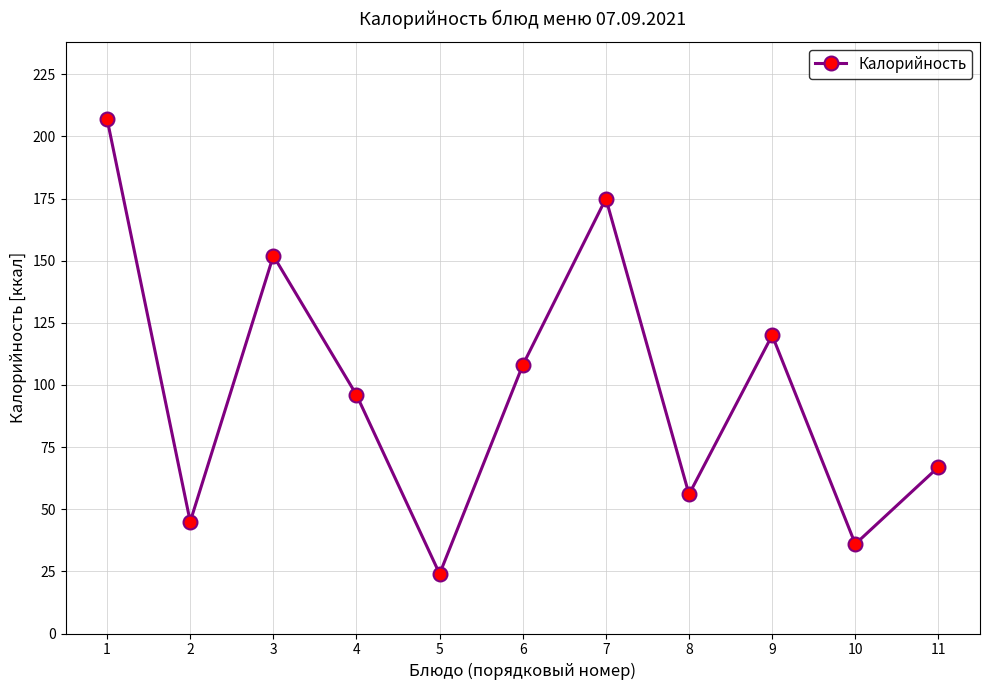

What is the value of the 8th point from the left?

56